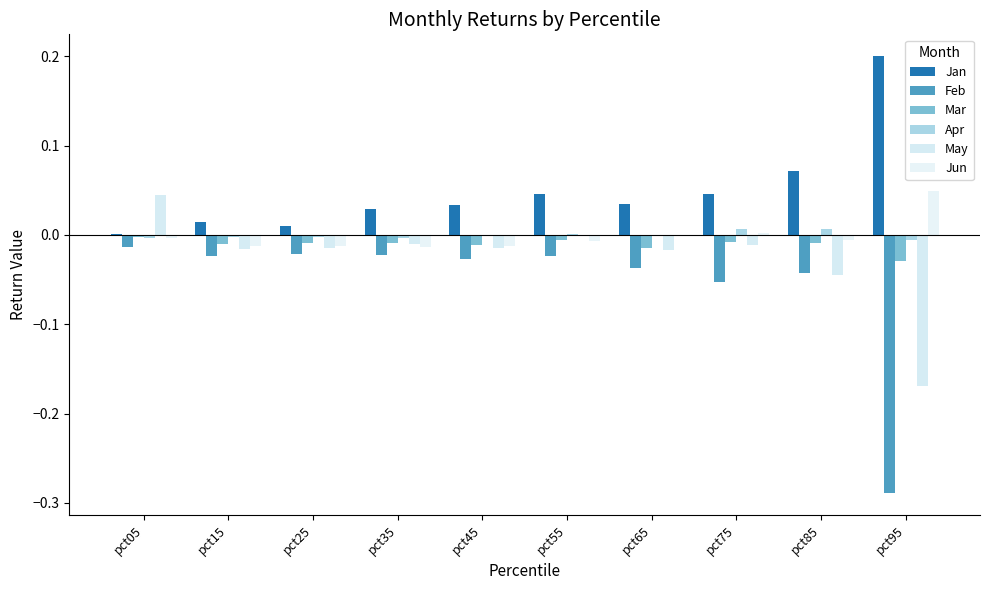

Count the number of categories in the chart.

10